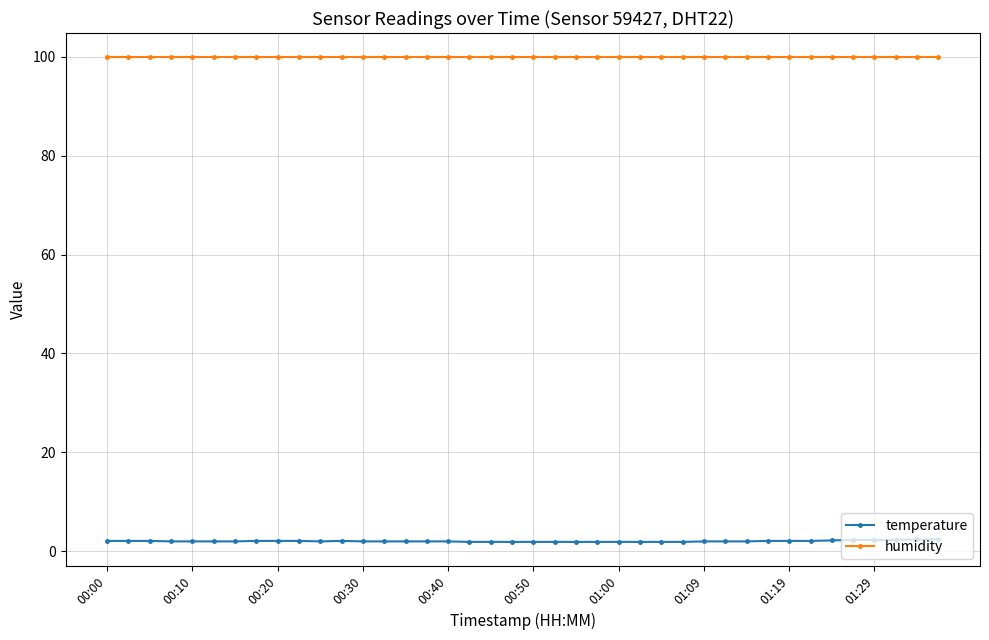

What is the minimum value shown in the chart?

1.9